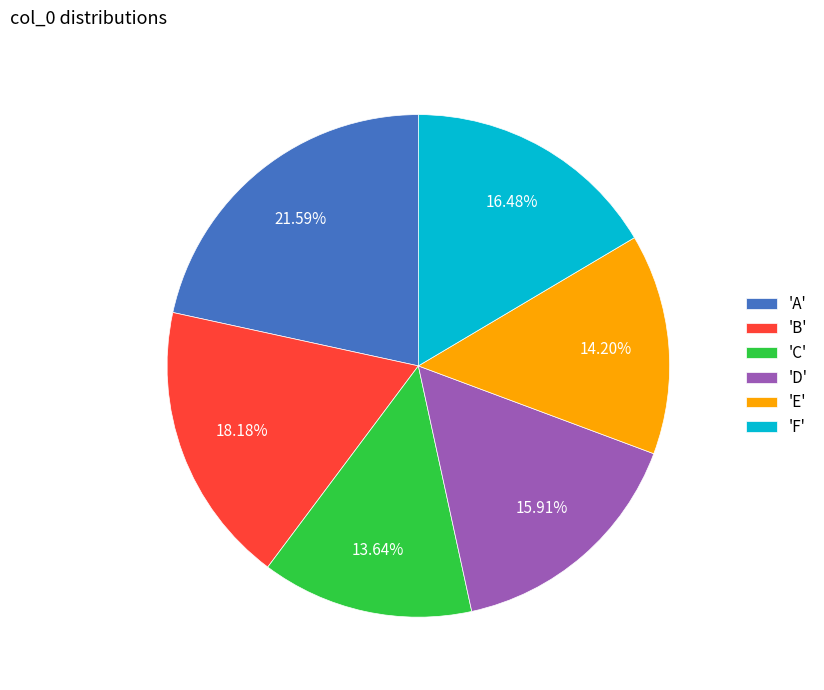

To the nearest percent, what is the difference between the largest and smallest slice percentages?

8%